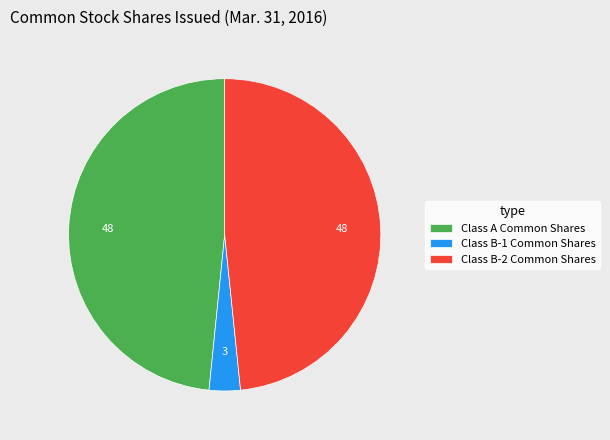

Combined, do Class B-1 Common Shares and Class B-2 Common Shares account for over 50%?

Yes